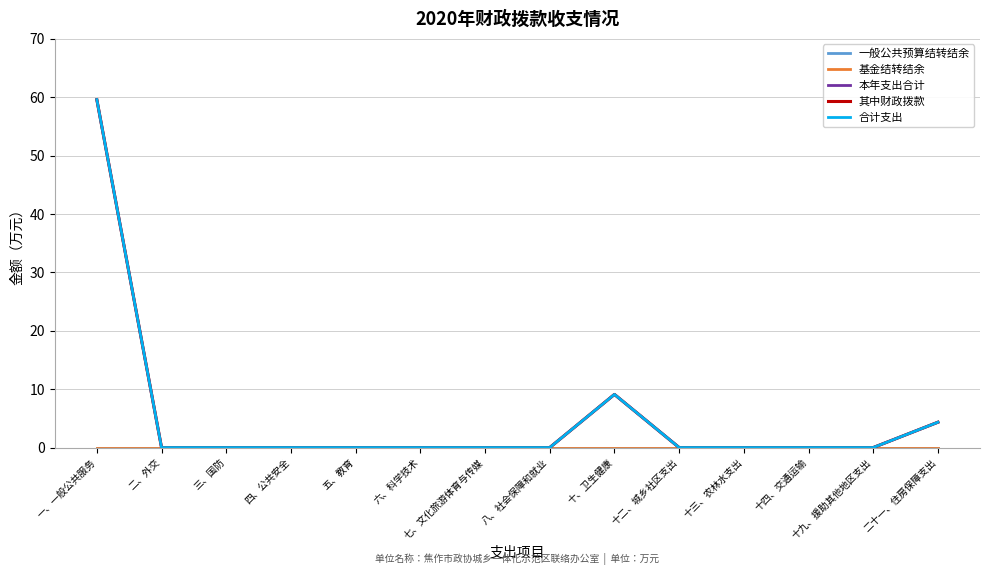

True or false: 合计支出 and 一般公共预算结转结余 intersect in this chart.

False